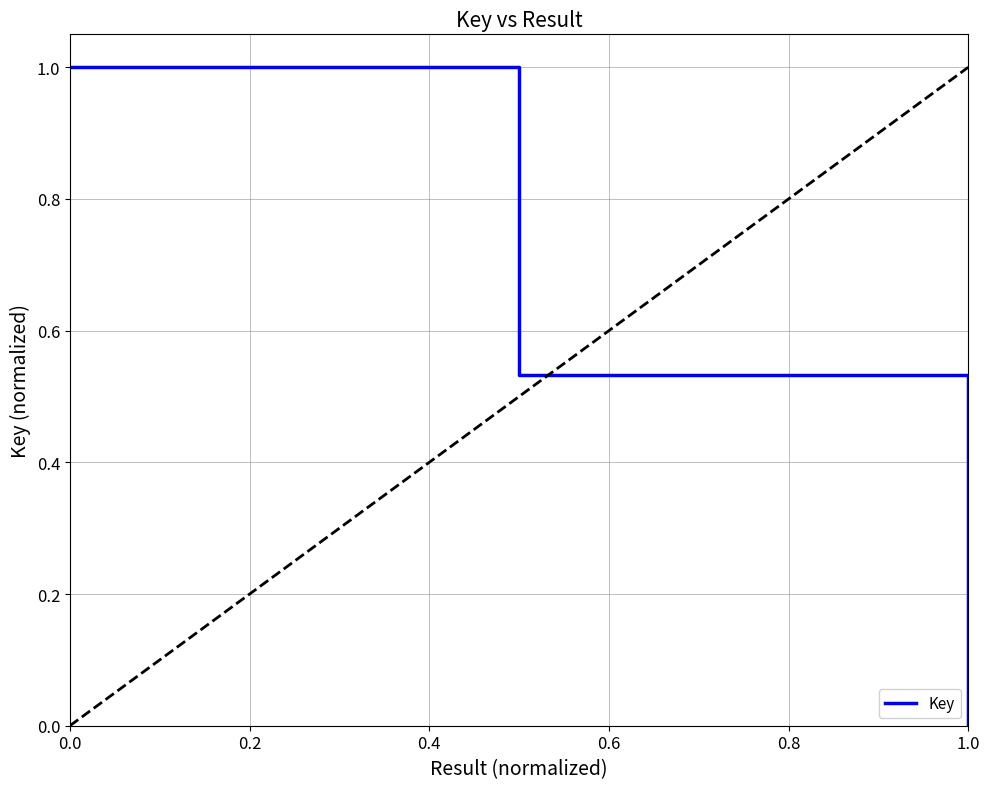

What is the sum of all values?

1.5